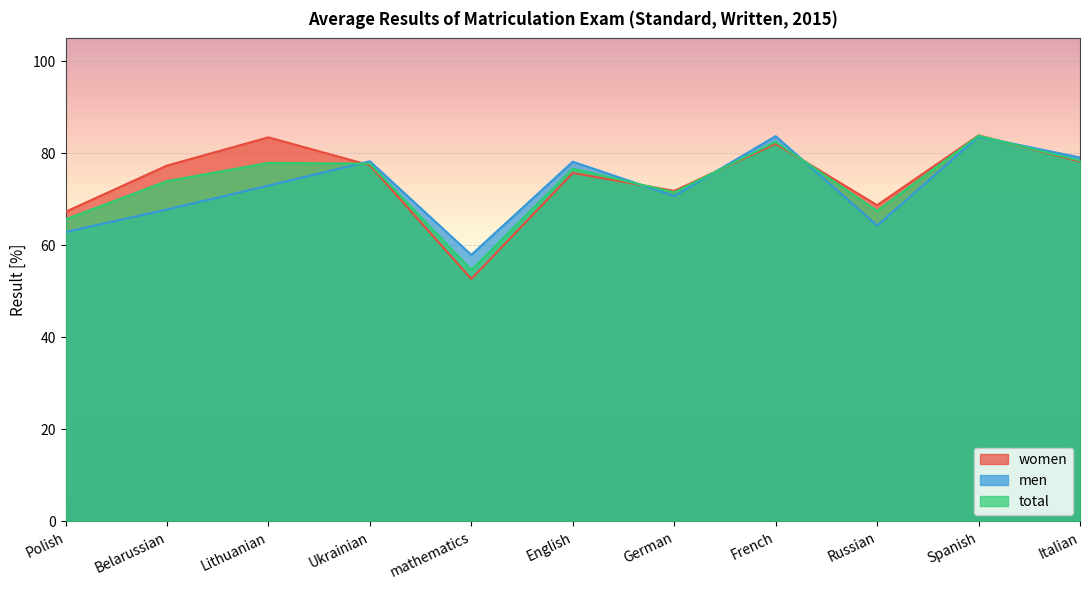

How many lines are shown in the chart?

3